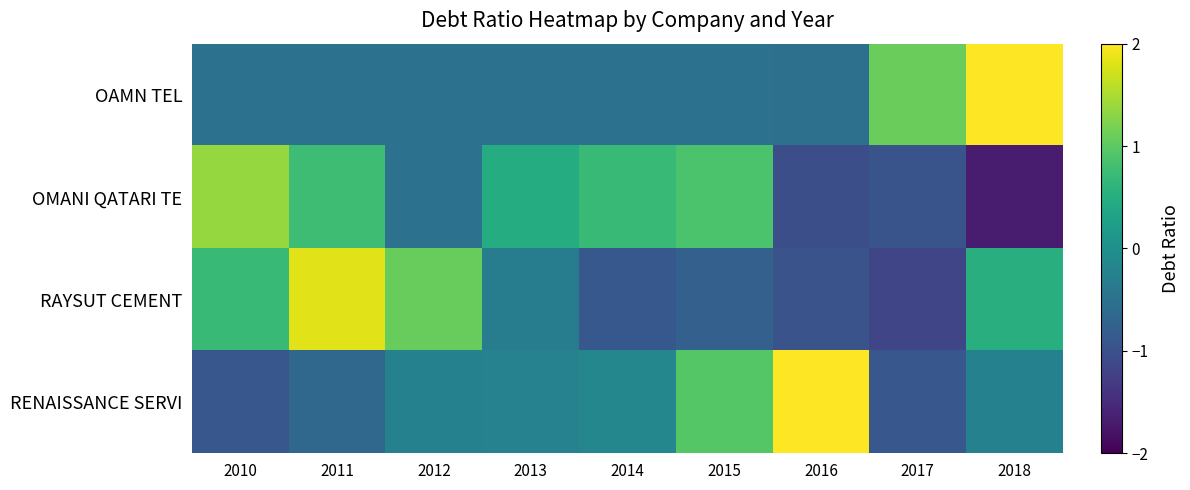

Which has a higher value, 2018 or 2013?

2018